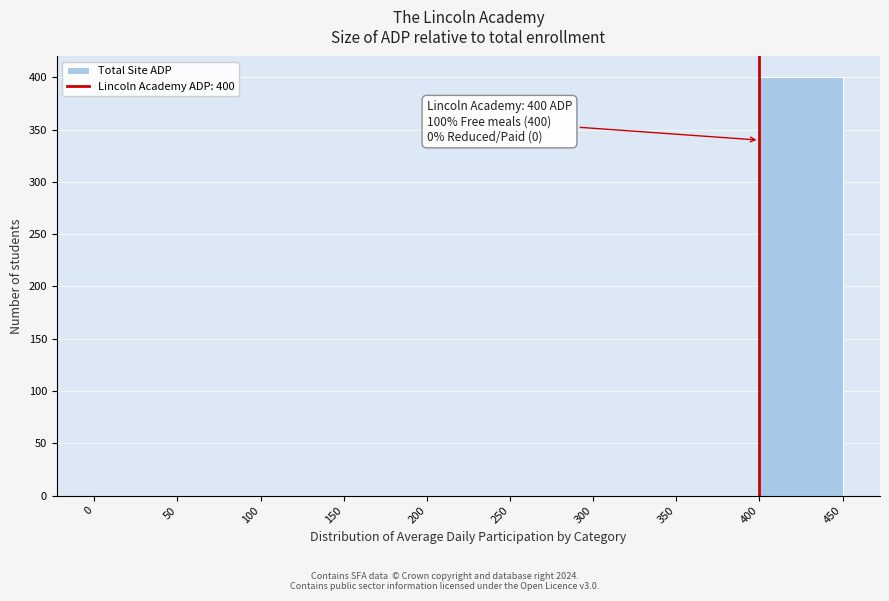

Over which range of the x-axis is the bar tallest?

400 to 450